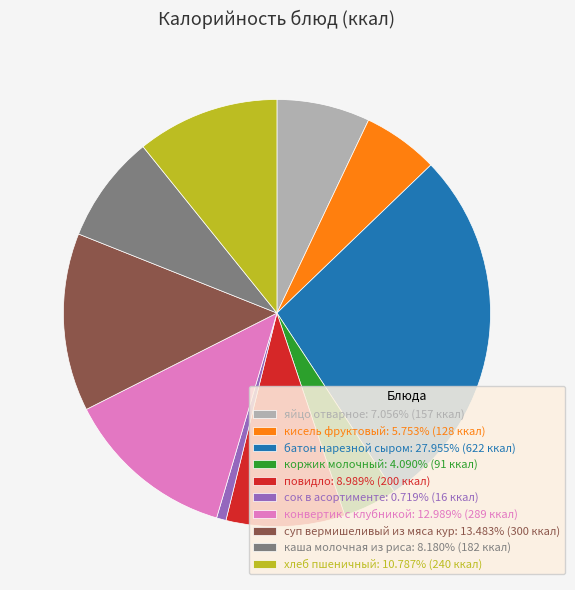

True or false: коржик молочный accounts for 12% of the total.

False